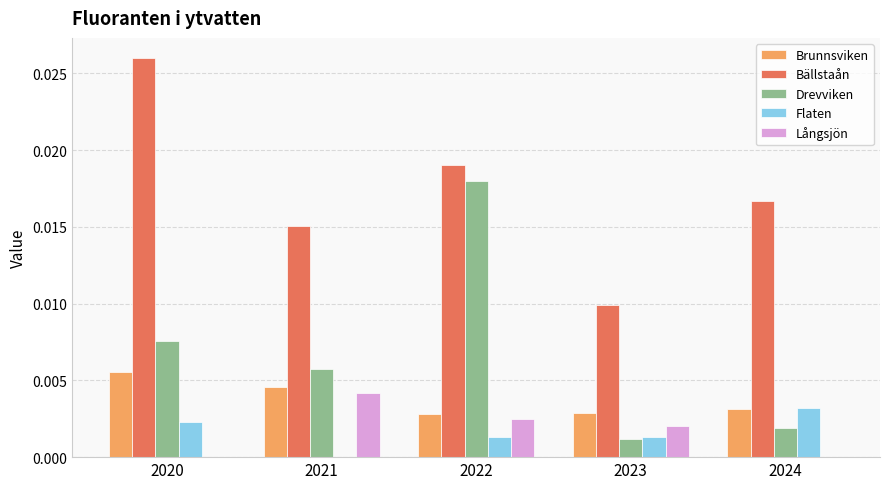

Does the chart contain stacked bars?

No